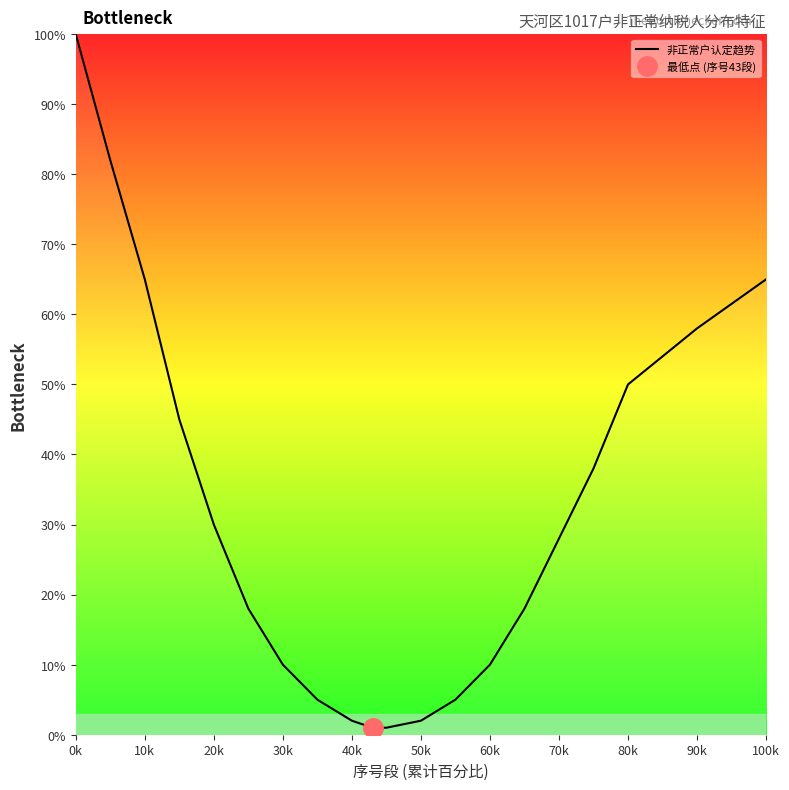

The value of 非正常户认定趋势 at 20k is 14. True or false?

False